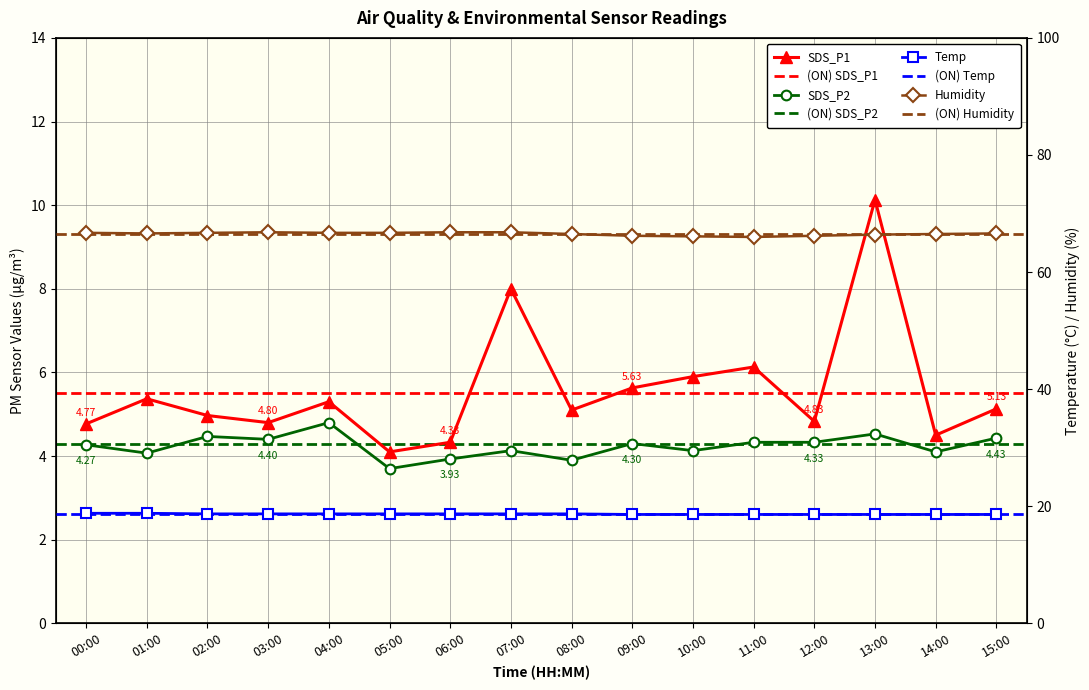

Which series has the largest total across all categories?

Humidity